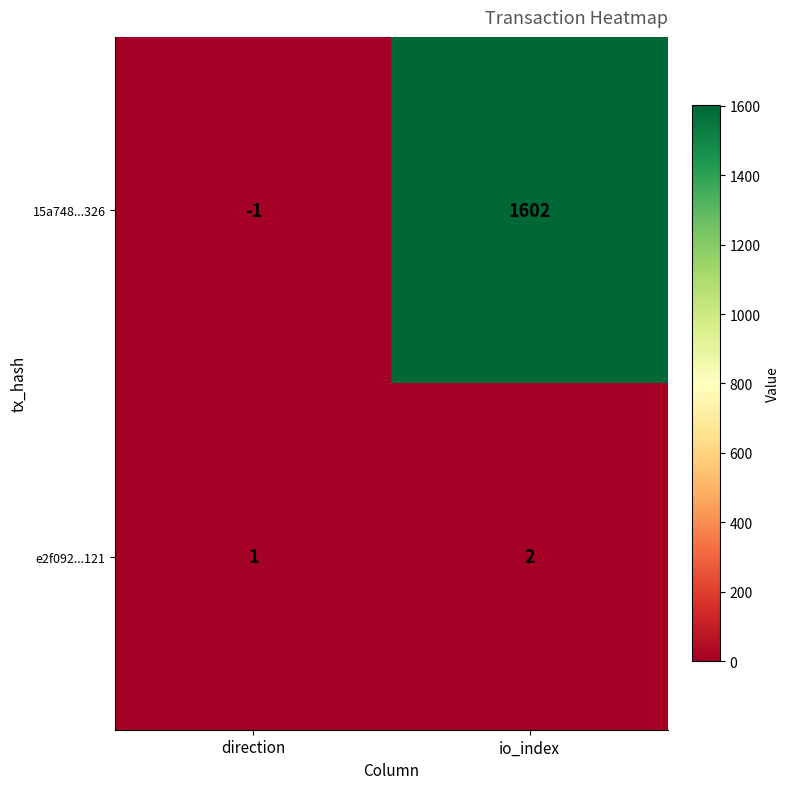

Which series has the widest spread of values?

15a748...326